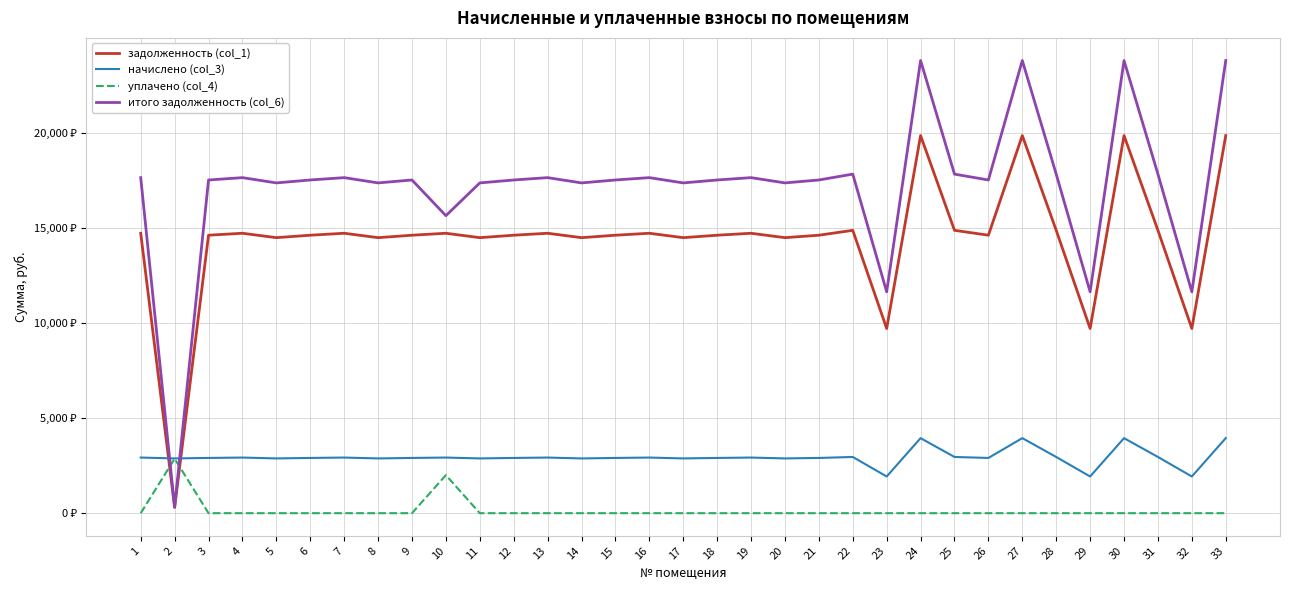

Which series ends up on top after the final intersection of уплачено (col_4) and итого задолженность (col_6)?

итого задолженность (col_6)